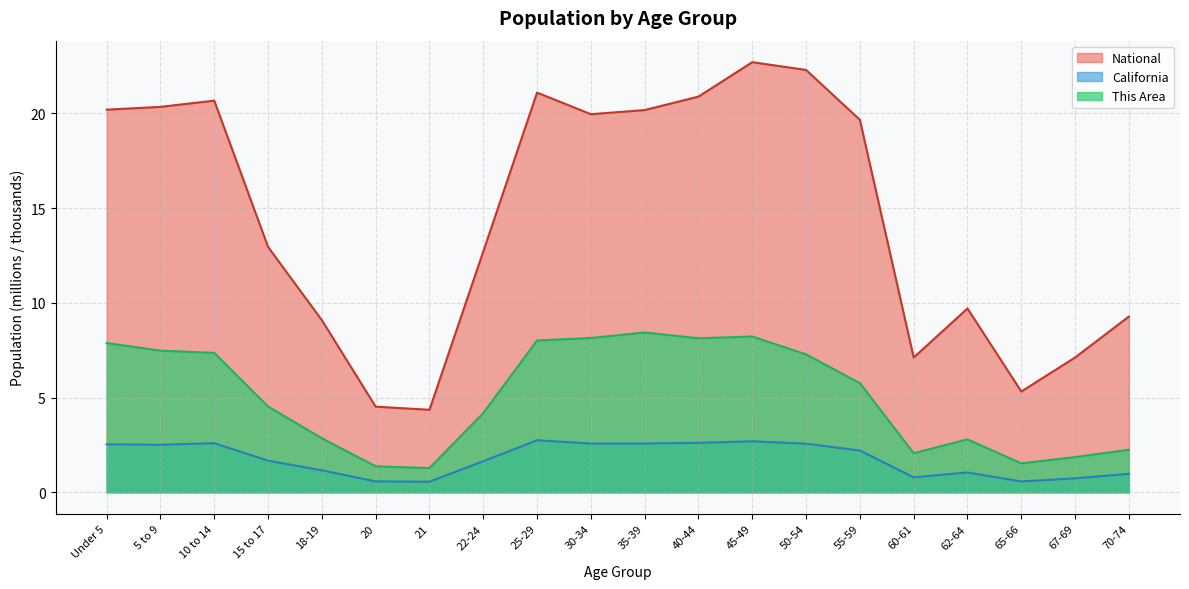

List the labels in order of This Area value, largest first.

35-39, 45-49, 30-34, 40-44, 25-29, Under 5, 5 to 9, 10 to 14, 50-54, 55-59, 15 to 17, 22-24, 18-19, 62-64, 70-74, 60-61, 67-69, 65-66, 20, 21